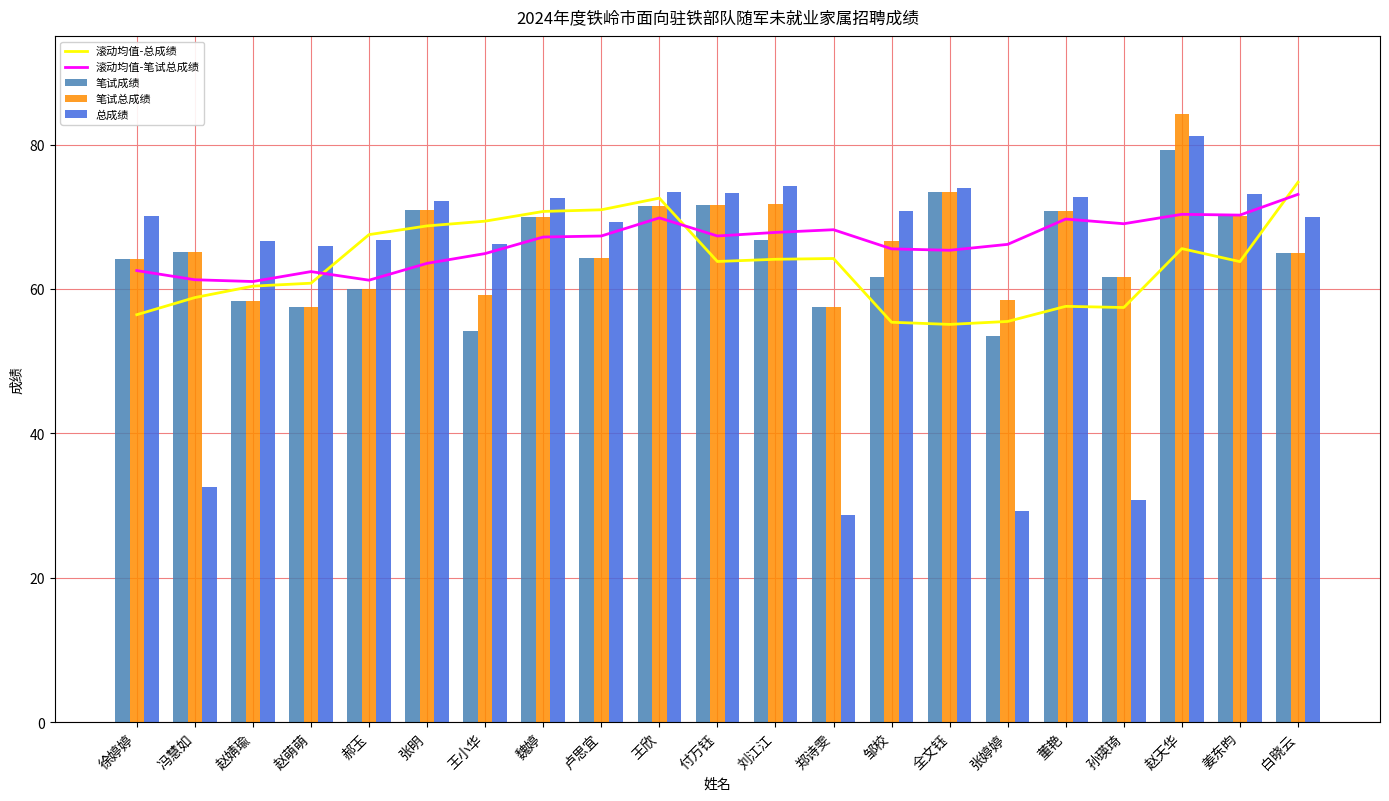

What is the maximum value for 笔试总成绩?

84.2